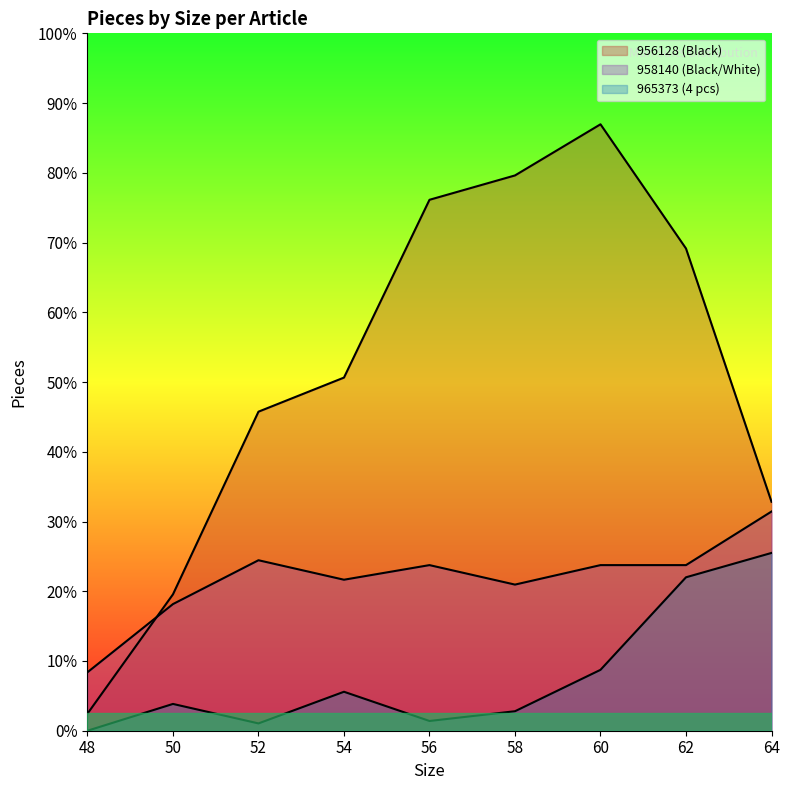

How many data points in 958140 (Black/White) are above 68?

2